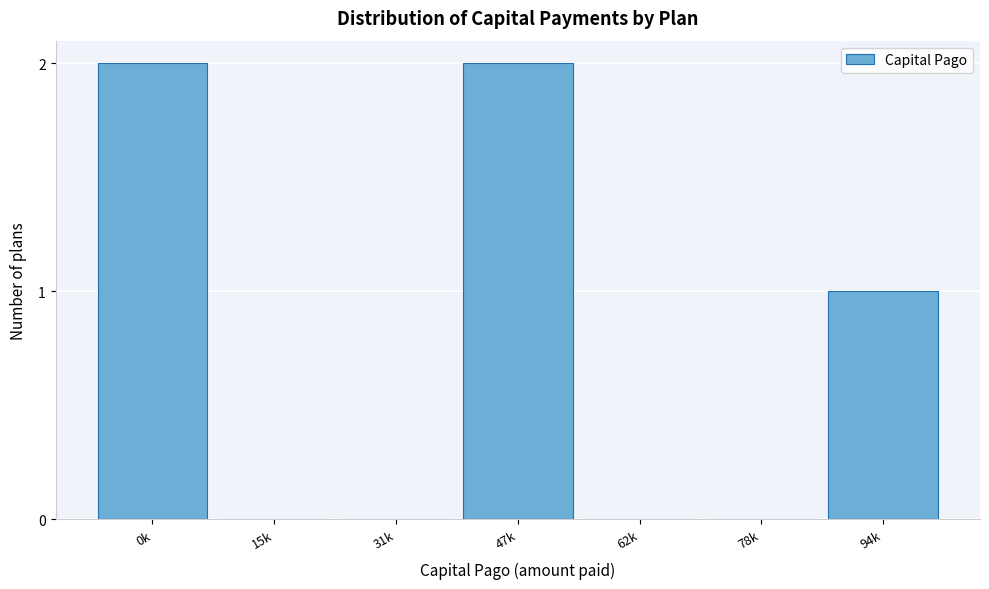

Reading left to right, what are all the values shown in this chart?

0k=2	15k=0	31k=0	47k=2	62k=0	78k=0	94k=1